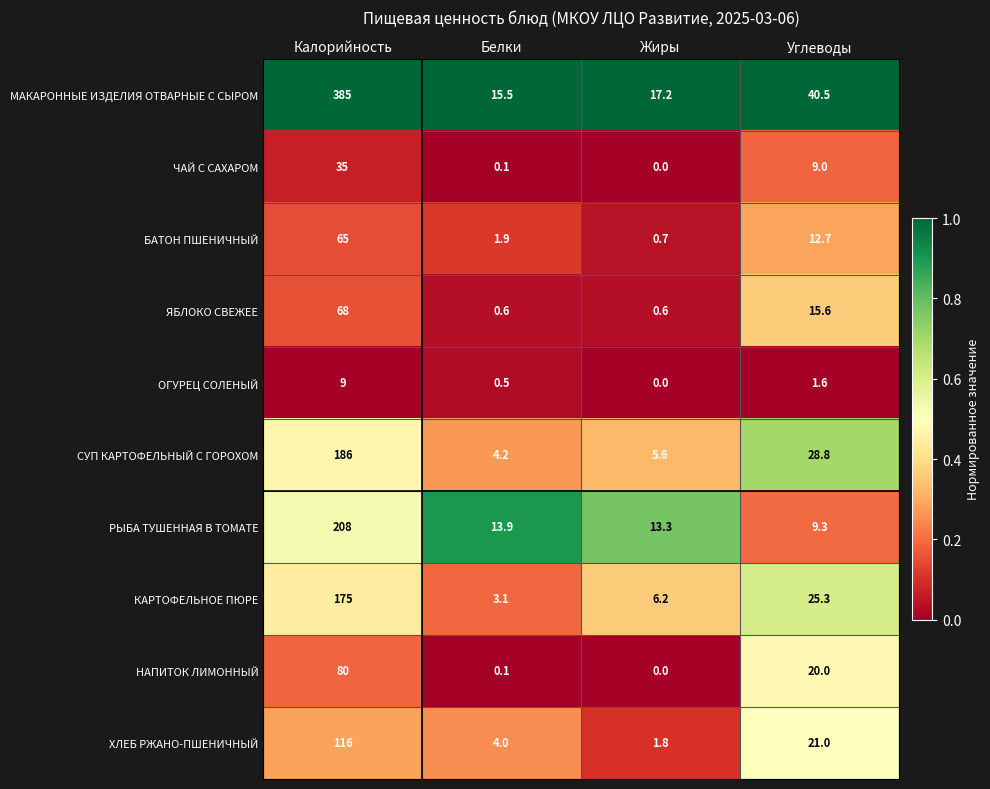

The value of НАПИТОК ЛИМОННЫЙ at Жиры is 0.0. True or false?

True